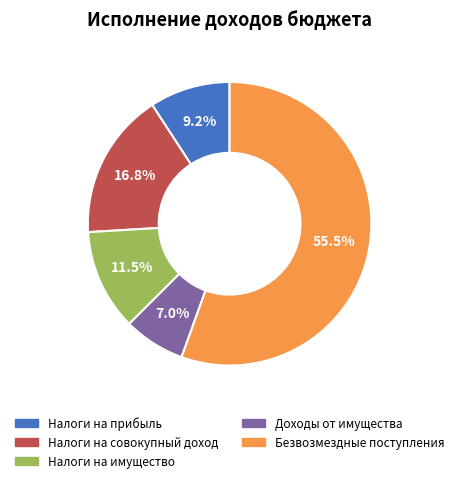

Does any single category account for the majority?

Yes